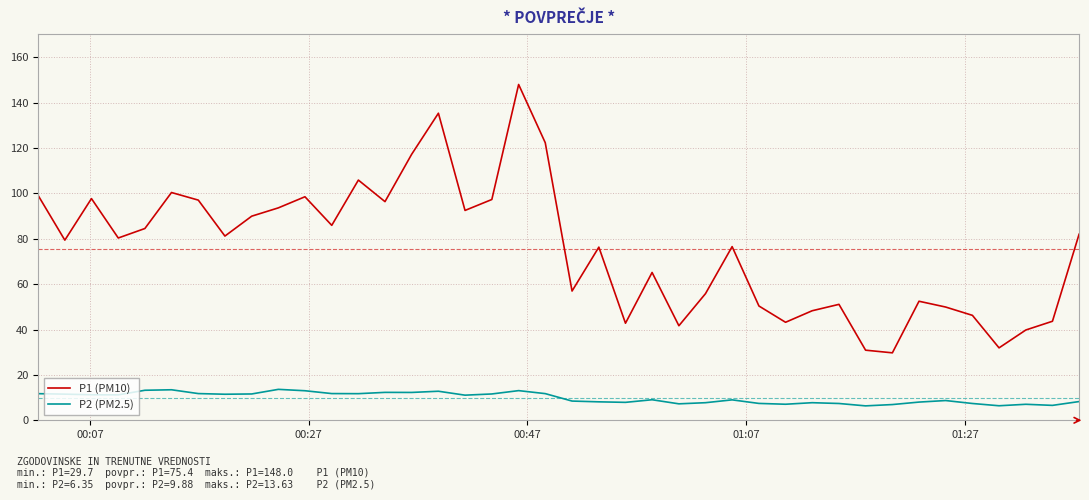

True or false: P1 (PM10) and P2 (PM2.5) intersect in this chart.

False